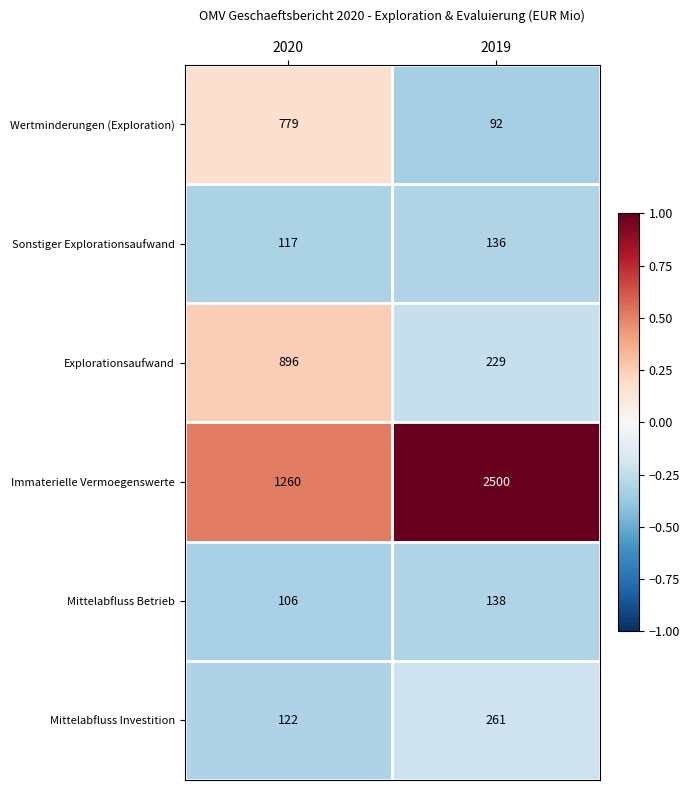

Reading left to right, extract all data points from this chart.

Wertminderungen (Exploration): 2020=779	2019=92
Sonstiger Explorationsaufwand: 2020=117	2019=136
Explorationsaufwand: 2020=896	2019=229
Immaterielle Vermoegenswerte: 2020=1260	2019=2500
Mittelabfluss Betrieb: 2020=106	2019=138
Mittelabfluss Investition: 2020=122	2019=261